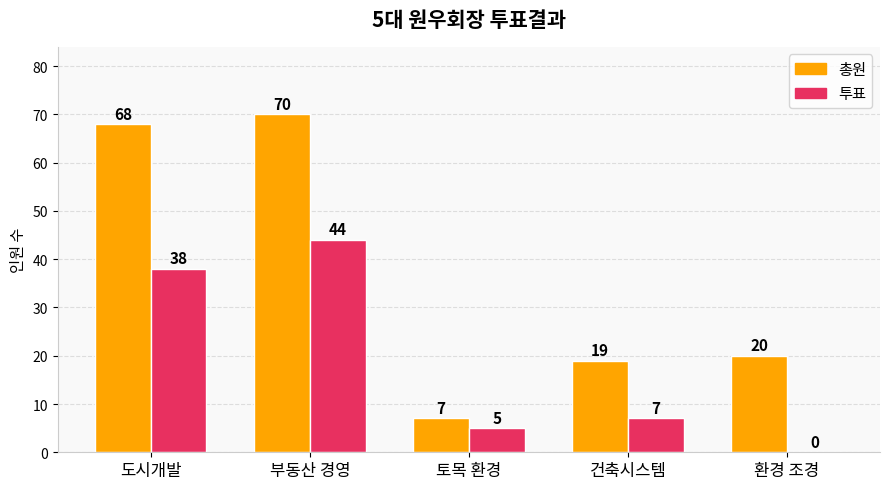

What is the sum of all 투표 values?

94